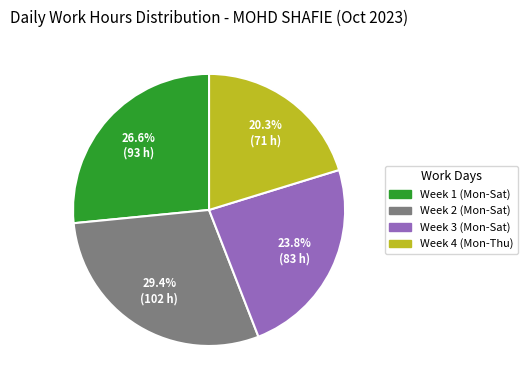

Is there a majority slice in this chart?

No